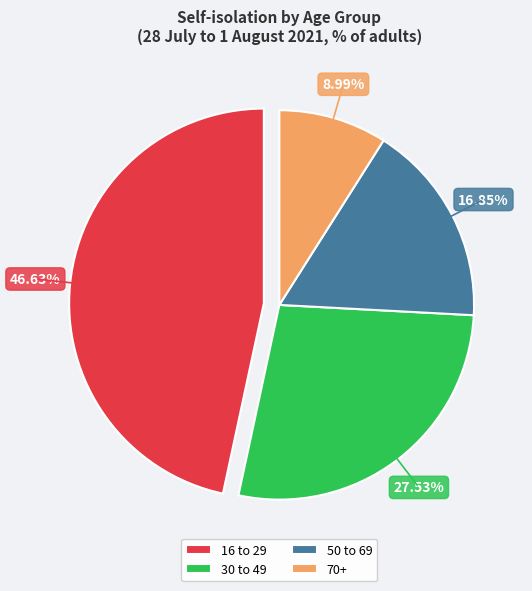

To the nearest percent, what portion does 16 to 29 represent?

47%